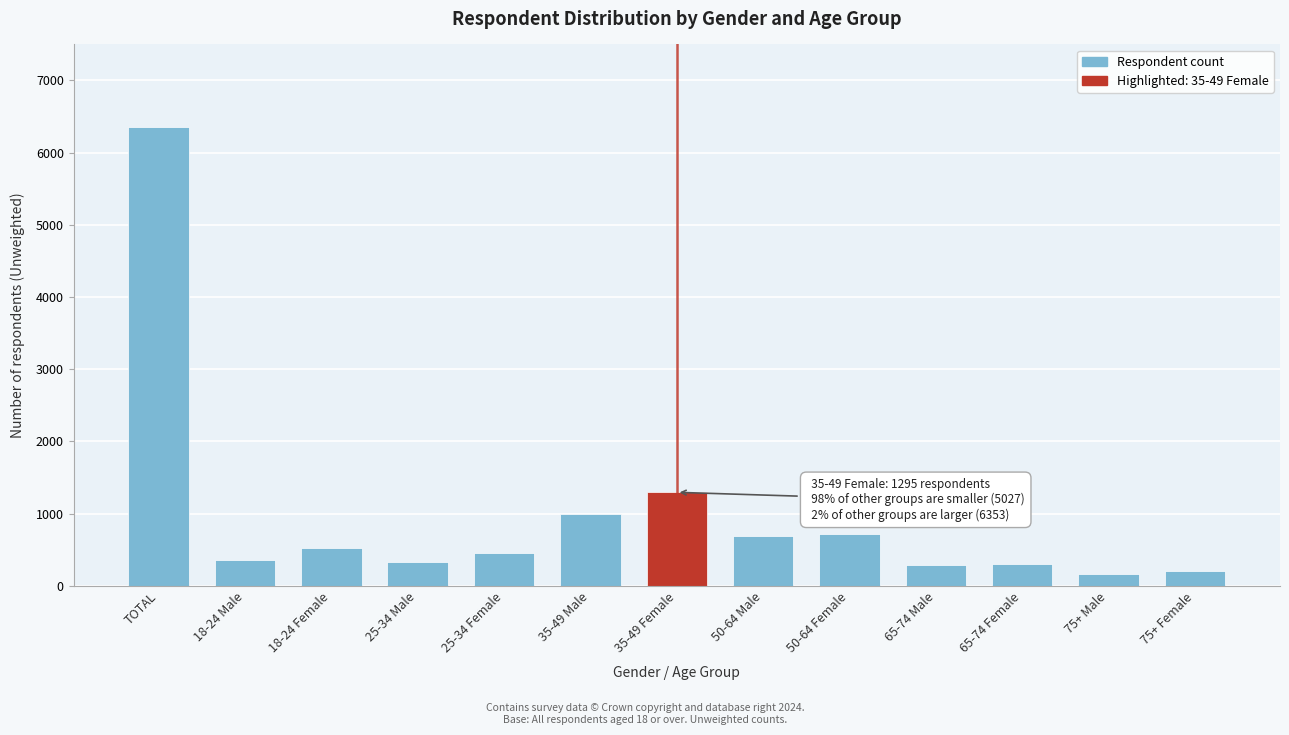

Approximately how many times larger is the value at 65-74 Male compared to 75+ Male?

1.8